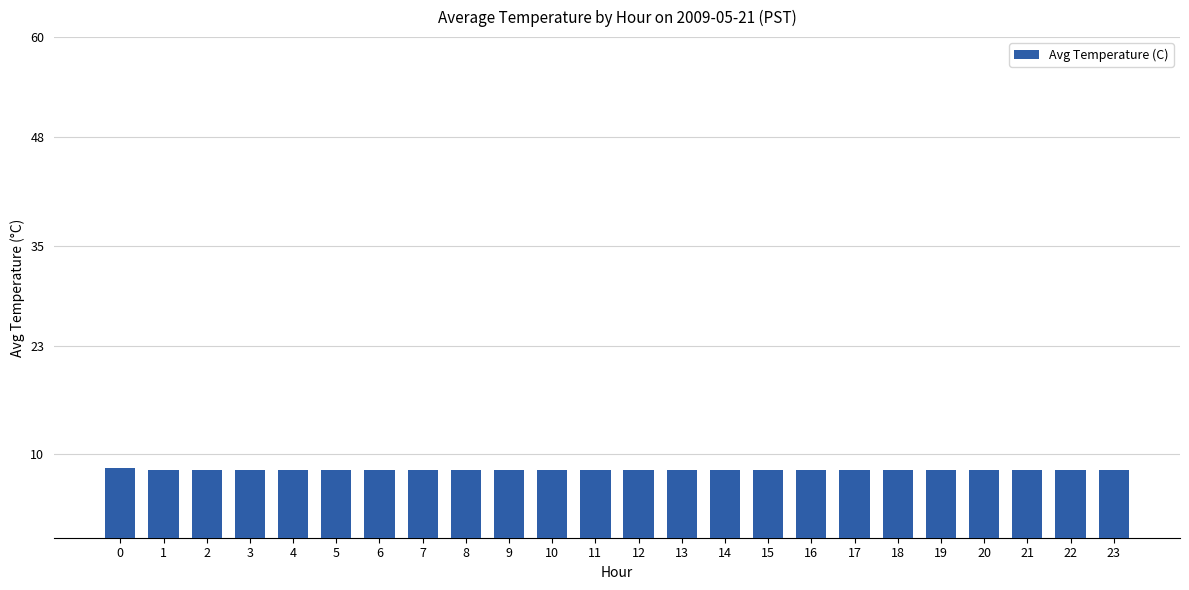

What is the sum of all values?

194.7